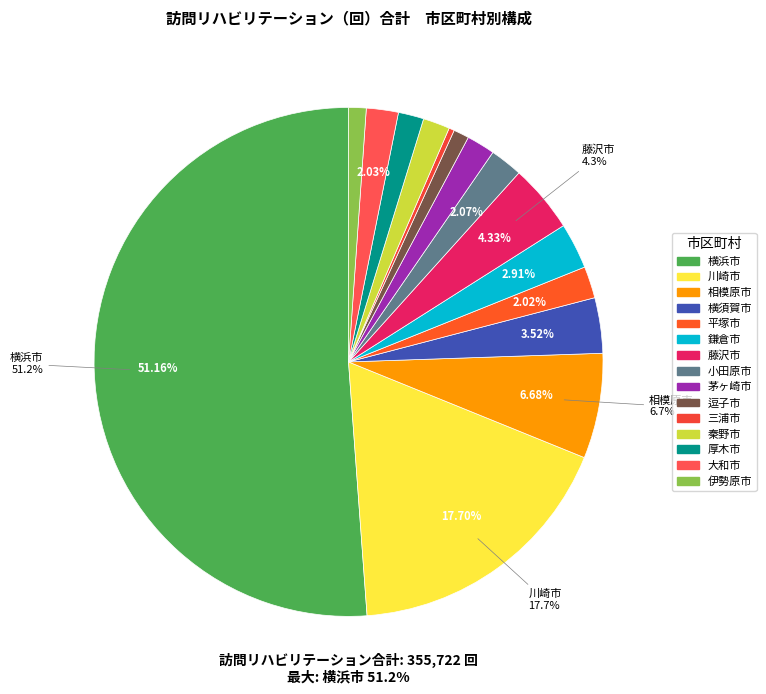

Rank the categories by value from highest to lowest.

横浜市, 川崎市, 相模原市, 藤沢市, 横須賀市, 鎌倉市, 小田原市, 大和市, 平塚市, 茅ヶ崎市, 秦野市, 厚木市, 伊勢原市, 逗子市, 三浦市